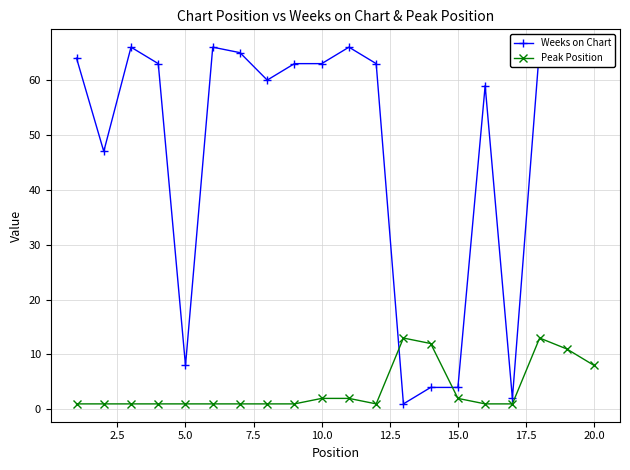

How many lines are shown in the chart?

2